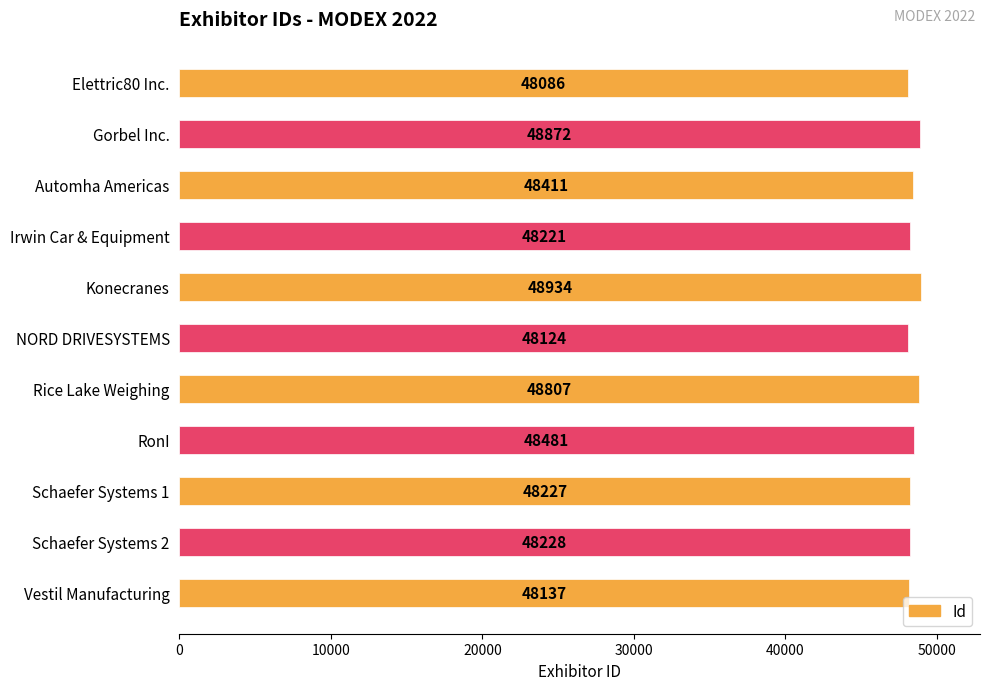

Is it true that the value at NORD DRIVESYSTEMS is 48124?

True